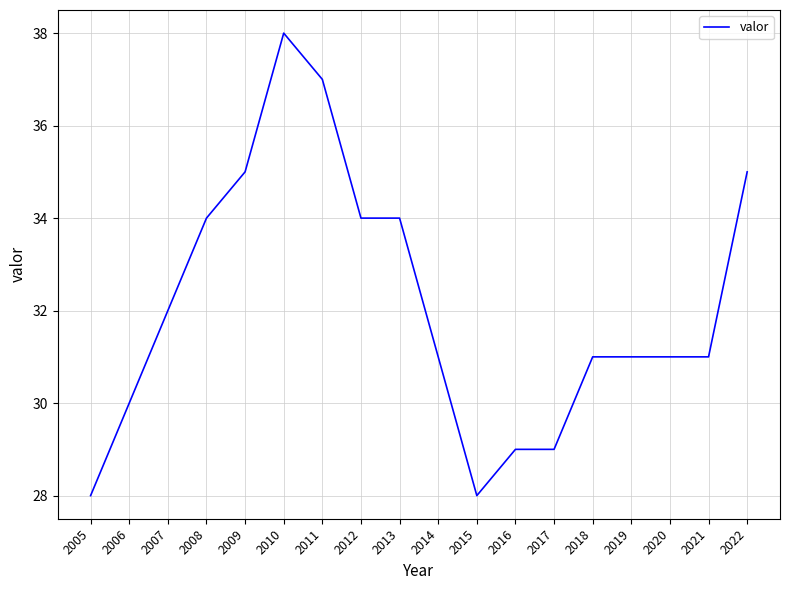

What is the greatest value displayed?

38